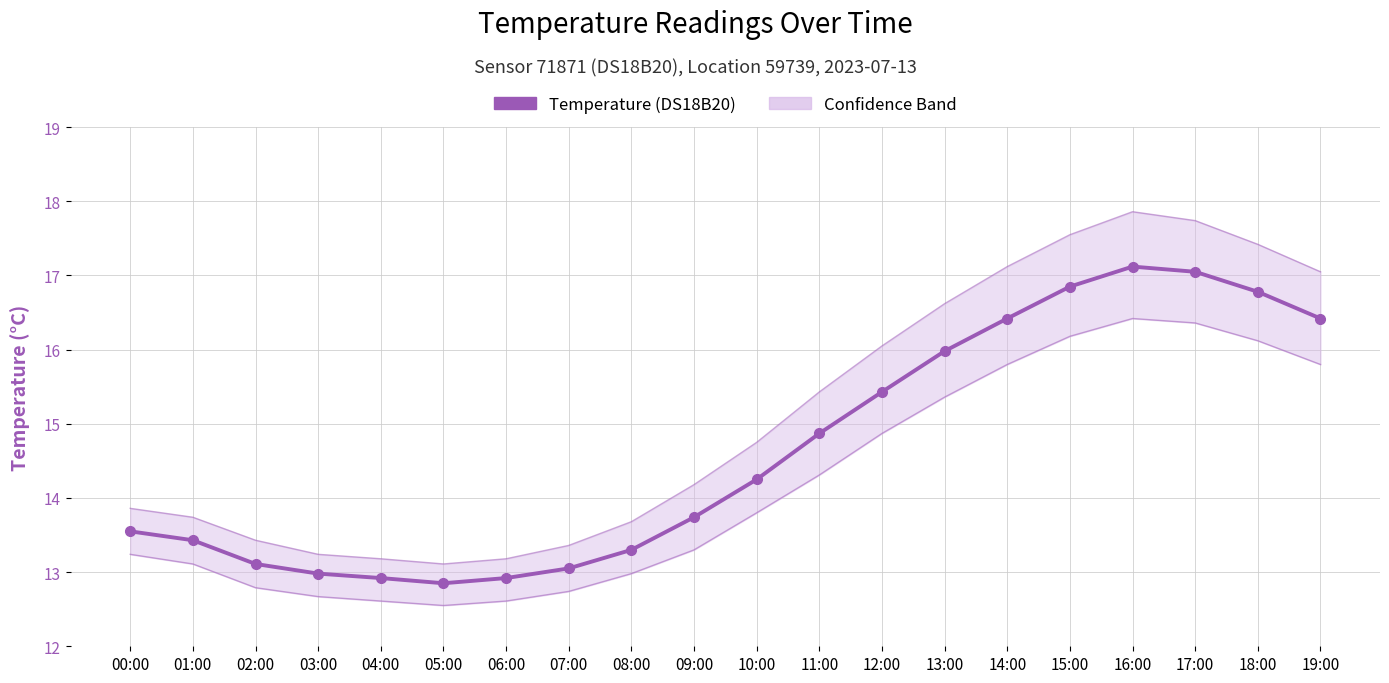

What is the difference between the values at 00:00 and 04:00?

0.6